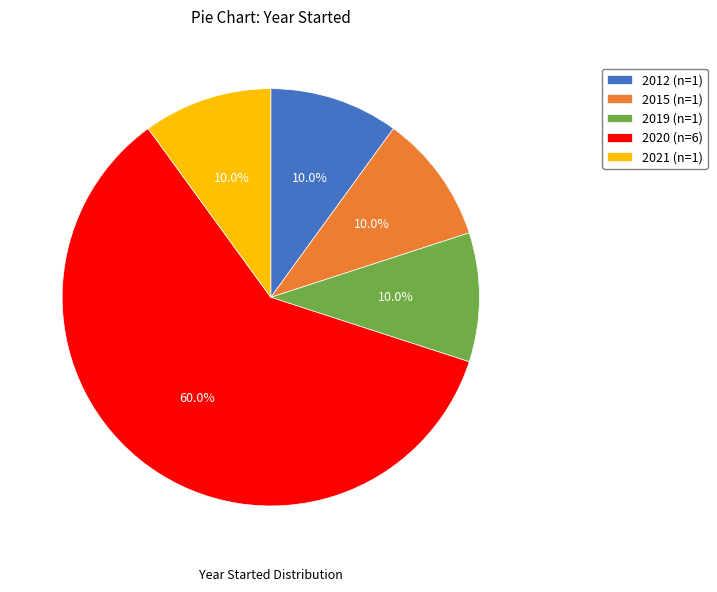

Approximately how many times larger is the value at 2012 (n=1) compared to 2021 (n=1)?

1.0